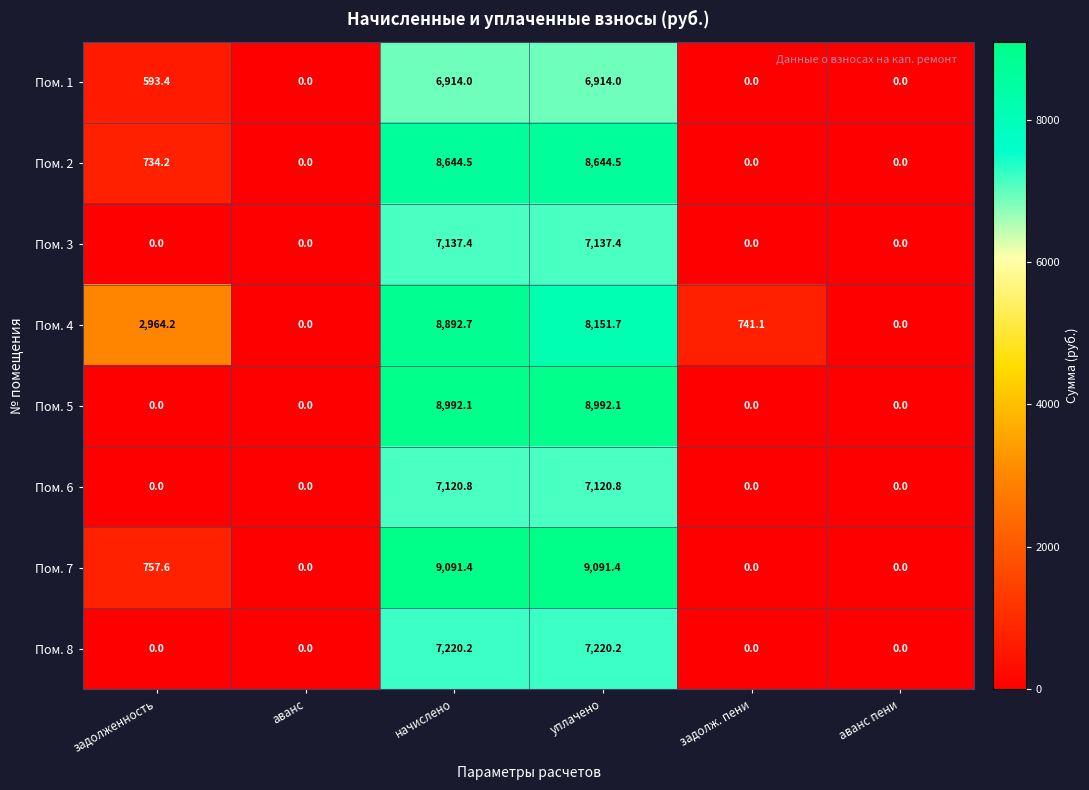

Which series has the largest total across all categories?

Пом. 4